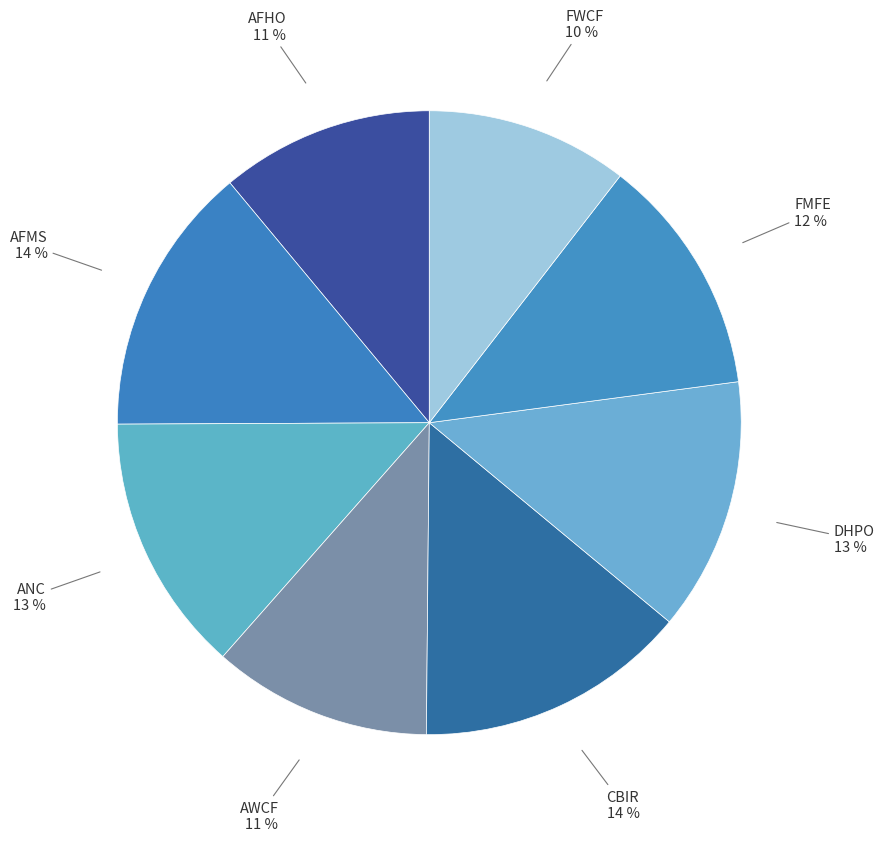

The CBIR slice represents 1% of the pie. True or false?

False